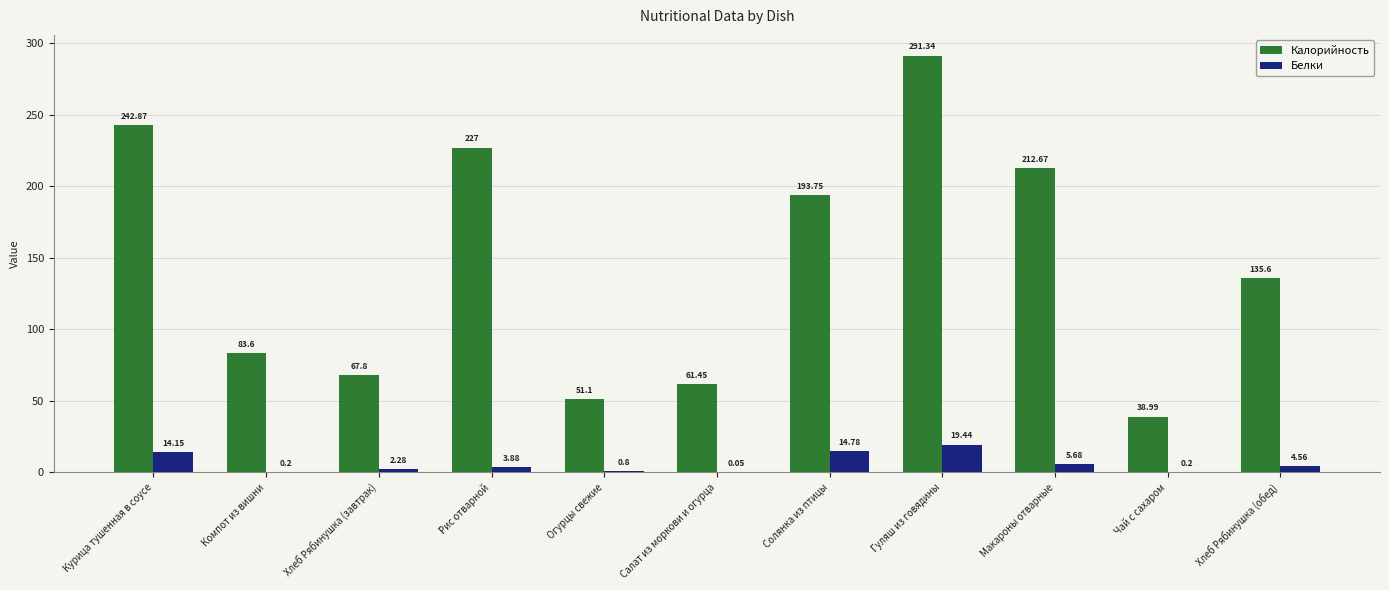

What is the difference between the Калорийность values at Курица тушенная в соусе and Макароны отварные?

30.2